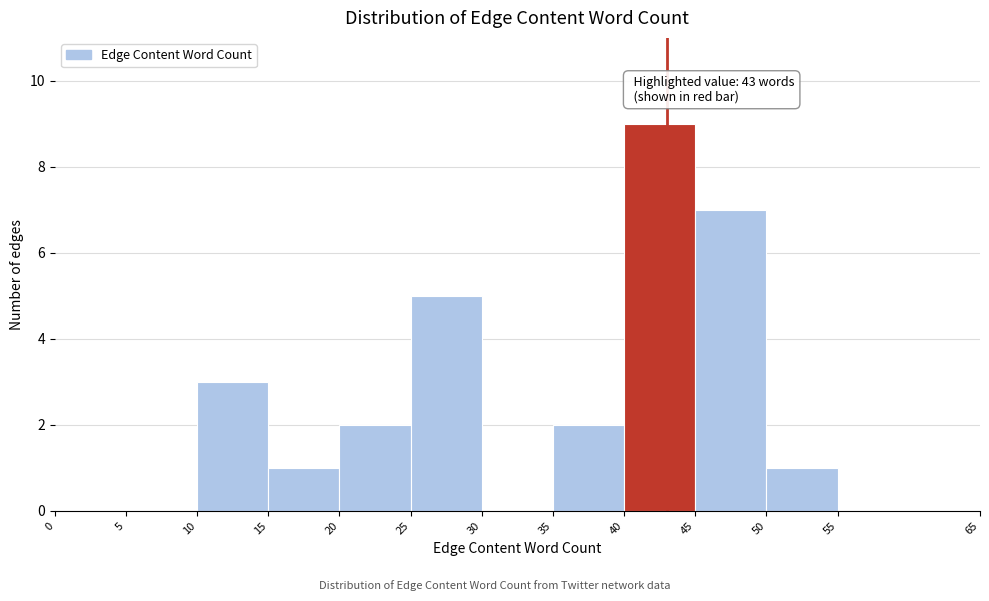

Which range on the x-axis has the tallest bar?

40 to 45